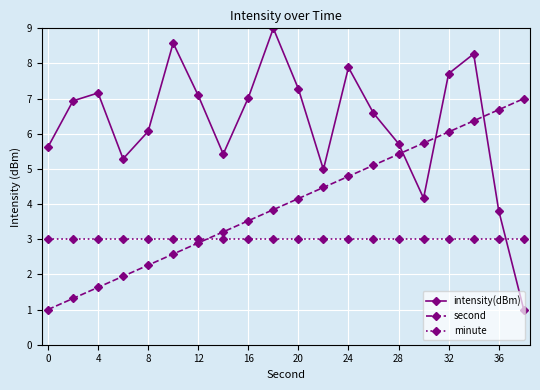

What is the maximum value for minute?

3.0